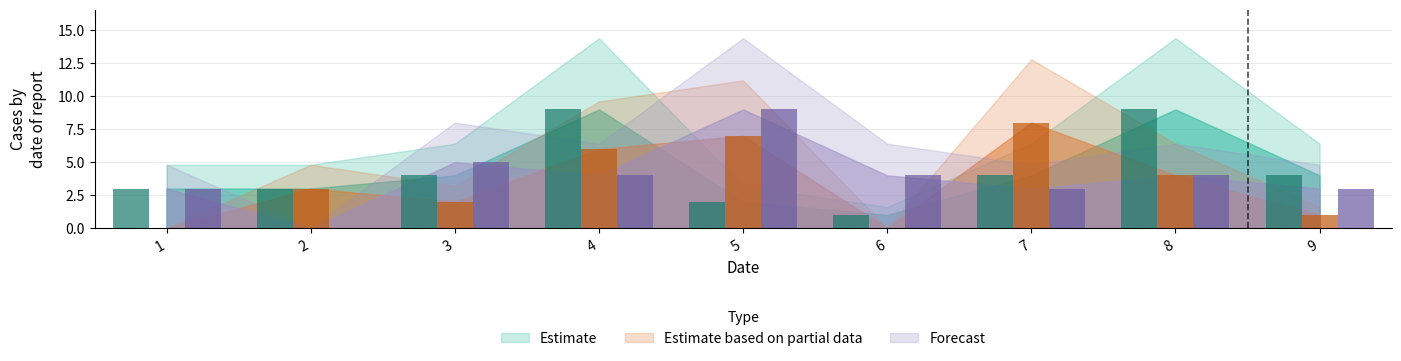

Reading left to right, list all the values displayed in this chart.

Estimate: 1=3	2=3	3=4	4=9	5=2	6=1	7=4	8=9	9=4
Estimate based on partial data: 1=0	2=3	3=2	4=6	5=7	6=0	7=8	8=4	9=1
Forecast: 1=3	2=0	3=5	4=4	5=9	6=4	7=3	8=4	9=3